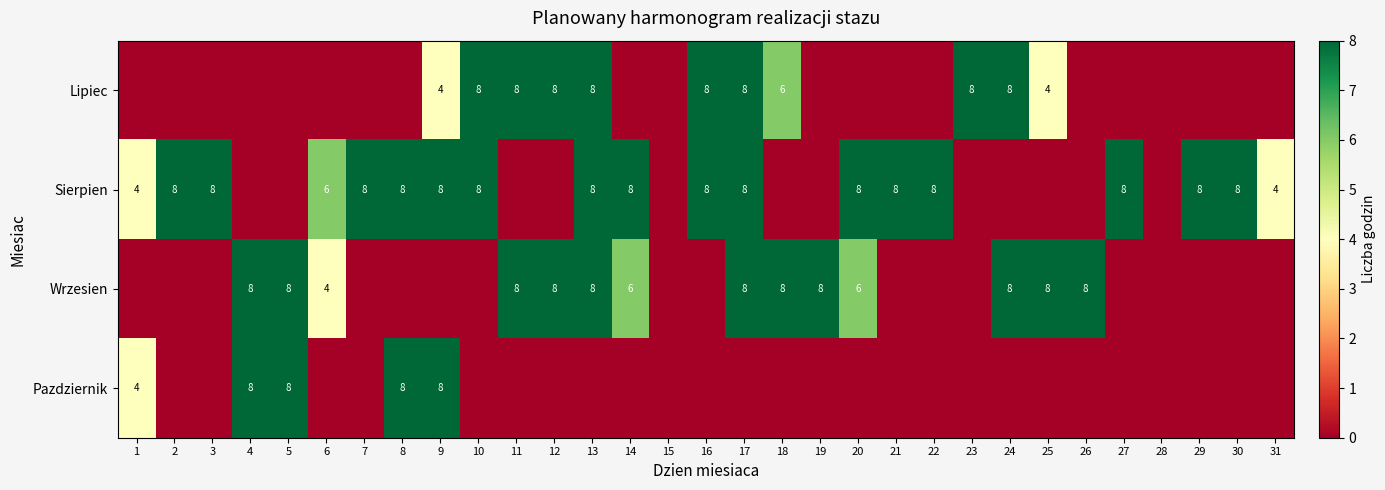

The Pazdziernik series shows 8 at 9. True or false?

True